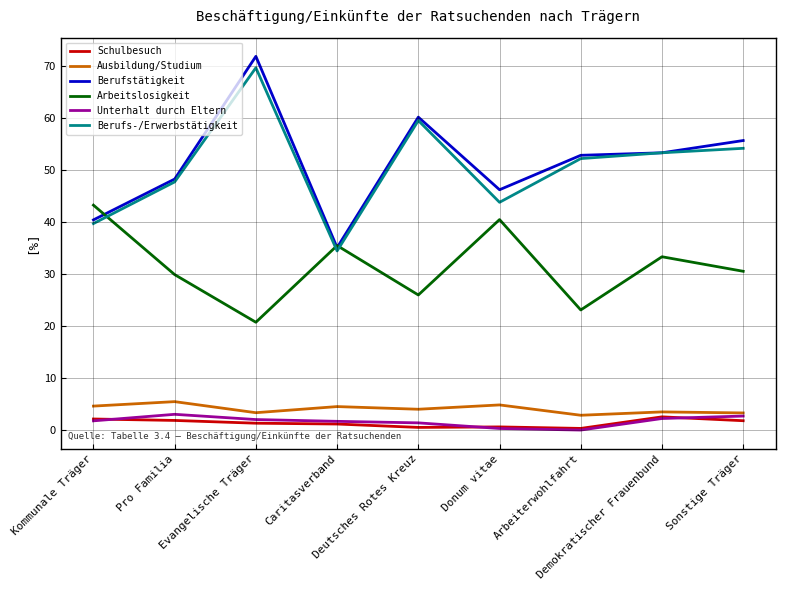

In Unterhalt durch Eltern, how many points are higher than both neighbors (excluding endpoints)?

1